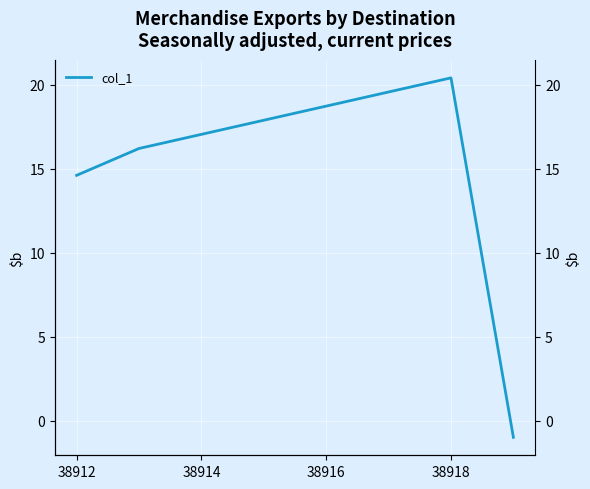

Reading left to right, list all the values displayed in this chart.

14.6	16.2	20.4	-1.0